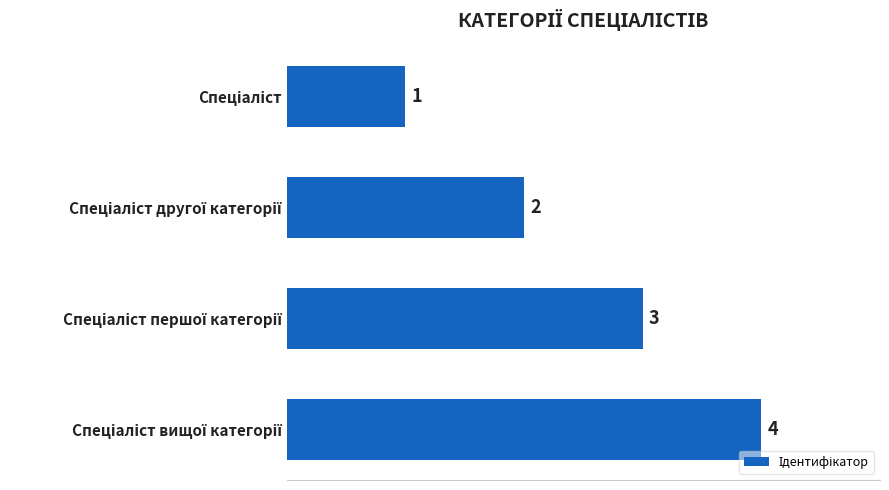

What is the value of the 2nd bar from the top?

2